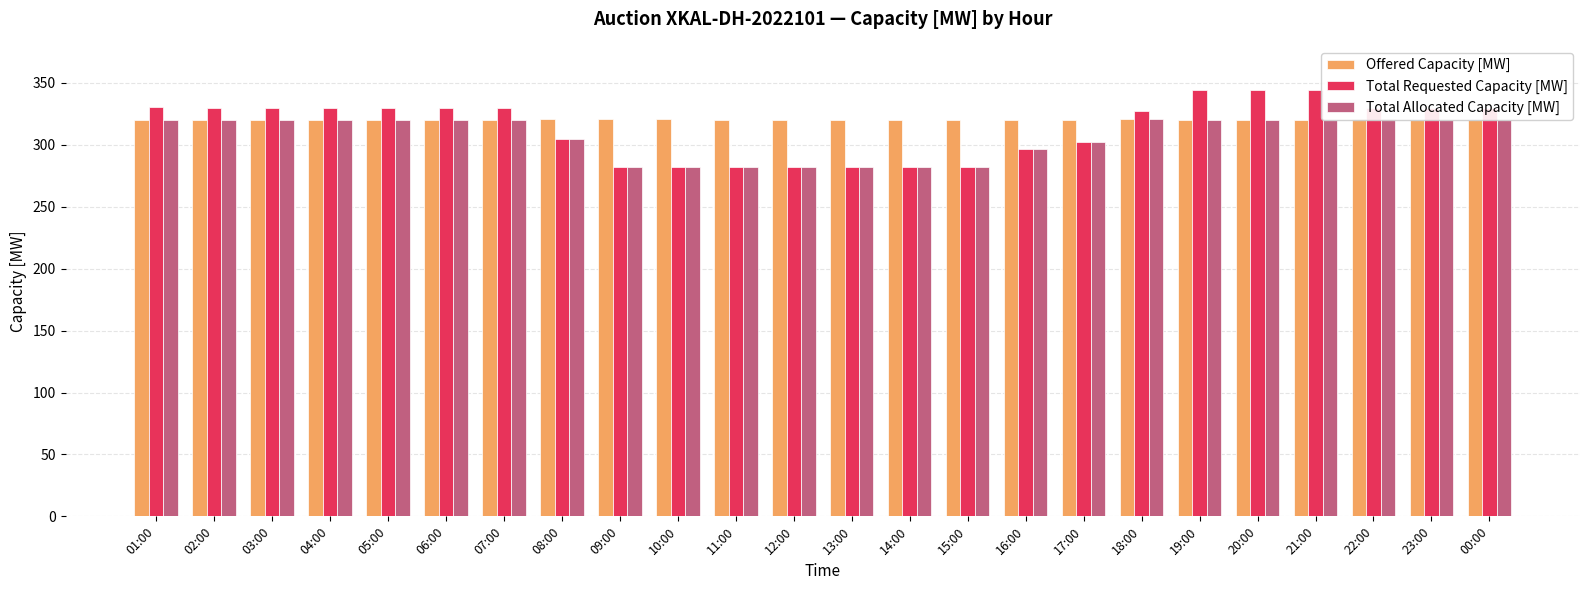

Reading right to left, list all the values displayed in this chart.

Offered Capacity [MW]: 00:00=320	23:00=320	22:00=321	21:00=320	20:00=320	19:00=320	18:00=321	17:00=320	16:00=320	15:00=320	14:00=320	13:00=320	12:00=320	11:00=320	10:00=321	09:00=321	08:00=321	07:00=320	06:00=320	05:00=320	04:00=320	03:00=320	02:00=320	01:00=320
Total Requested Capacity [MW]: 00:00=330	23:00=330	22:00=330	21:00=344	20:00=344	19:00=344	18:00=327	17:00=302	16:00=297	15:00=282	14:00=282	13:00=282	12:00=282	11:00=282	10:00=282	09:00=282	08:00=305	07:00=330	06:00=330	05:00=330	04:00=330	03:00=330	02:00=330	01:00=331
Total Allocated Capacity [MW]: 00:00=320	23:00=320	22:00=321	21:00=320	20:00=320	19:00=320	18:00=321	17:00=302	16:00=297	15:00=282	14:00=282	13:00=282	12:00=282	11:00=282	10:00=282	09:00=282	08:00=305	07:00=320	06:00=320	05:00=320	04:00=320	03:00=320	02:00=320	01:00=320